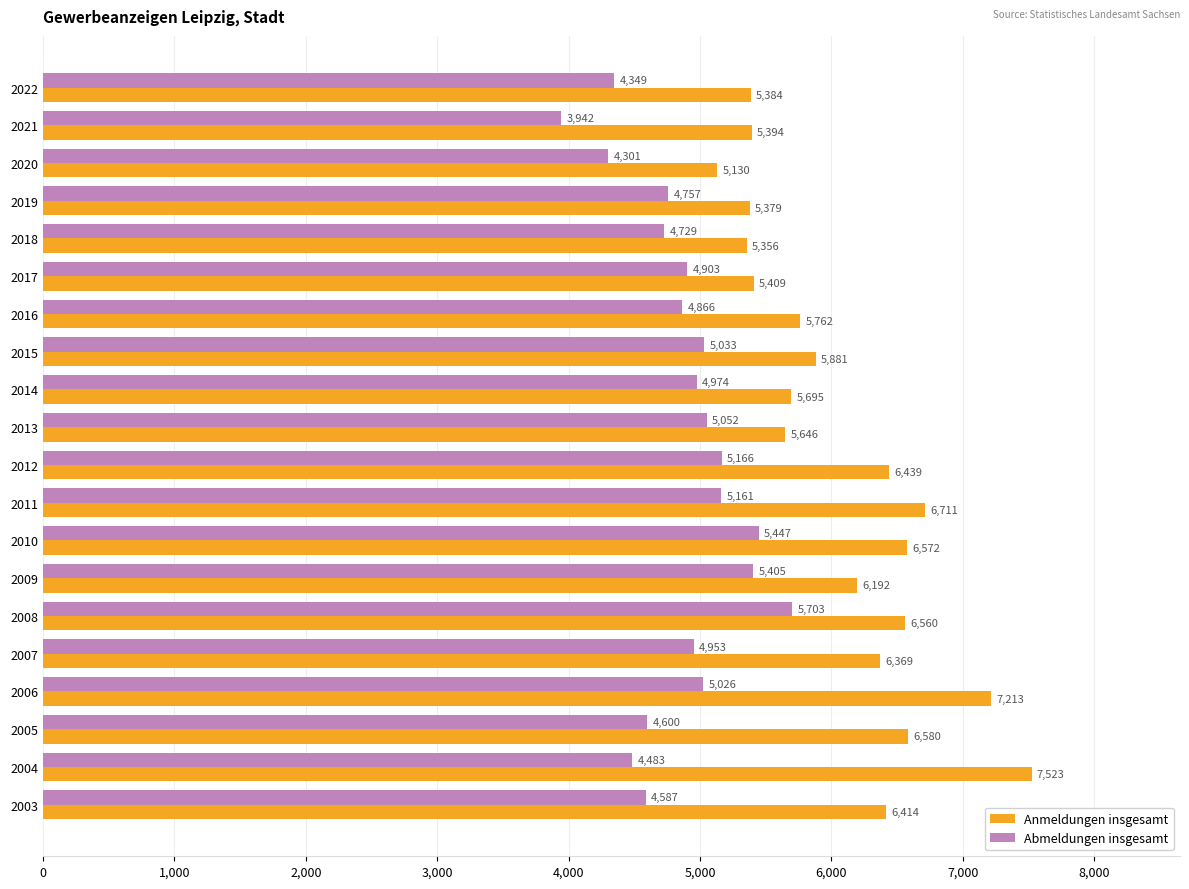

Where is Anmeldungen insgesamt nearest to the value 6326?

2007